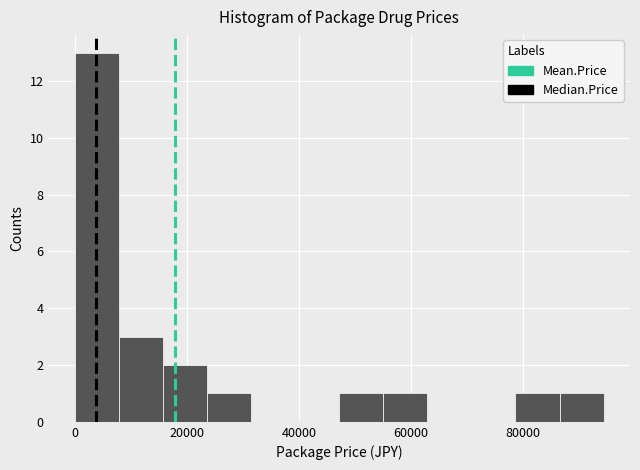

Read against the x-axis, roughly where is the centre of the tallest bar?

4000